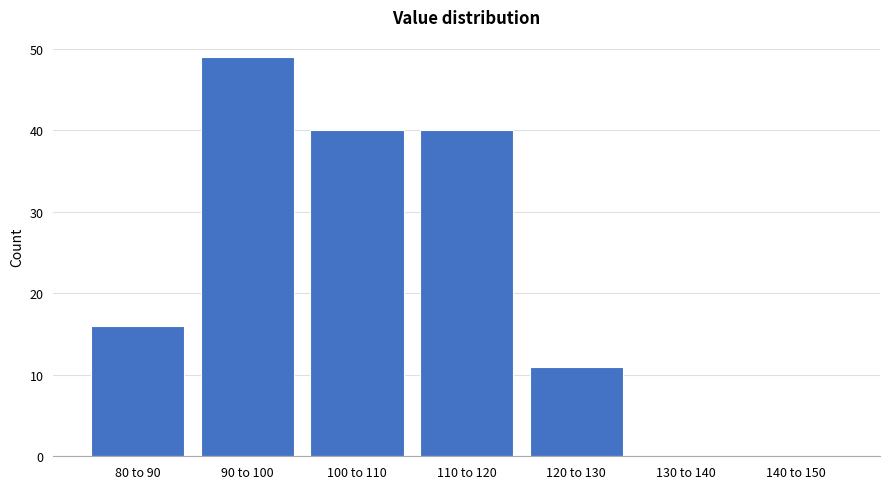

Reading left to right, transcribe all the data shown in this chart.

80 to 90=16	90 to 100=49	100 to 110=40	110 to 120=40	120 to 130=11	130 to 140=0	140 to 150=0